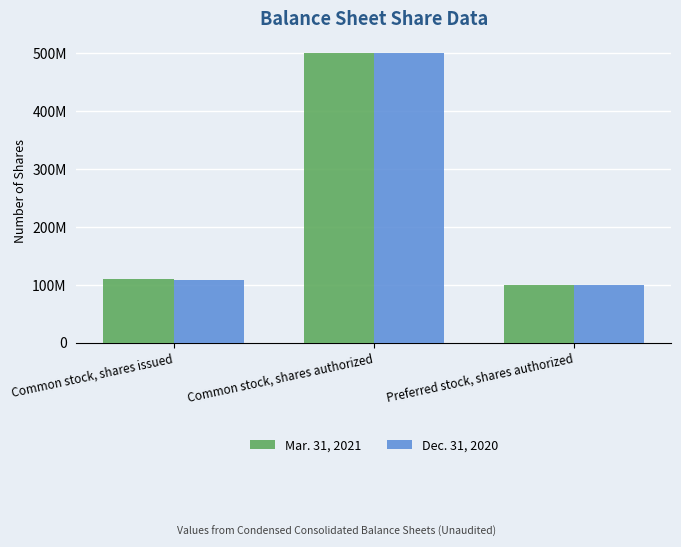

What is the difference between the maximum and second lowest values in the Mar. 31, 2021 series?

390600000